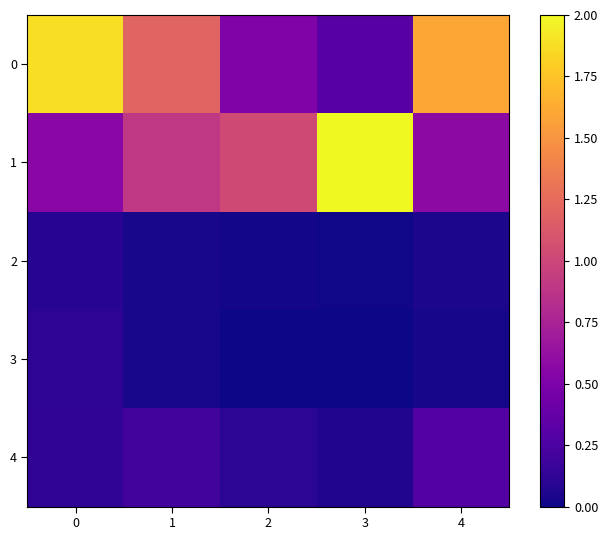

At how many categories does at least one series exceed 0?

5